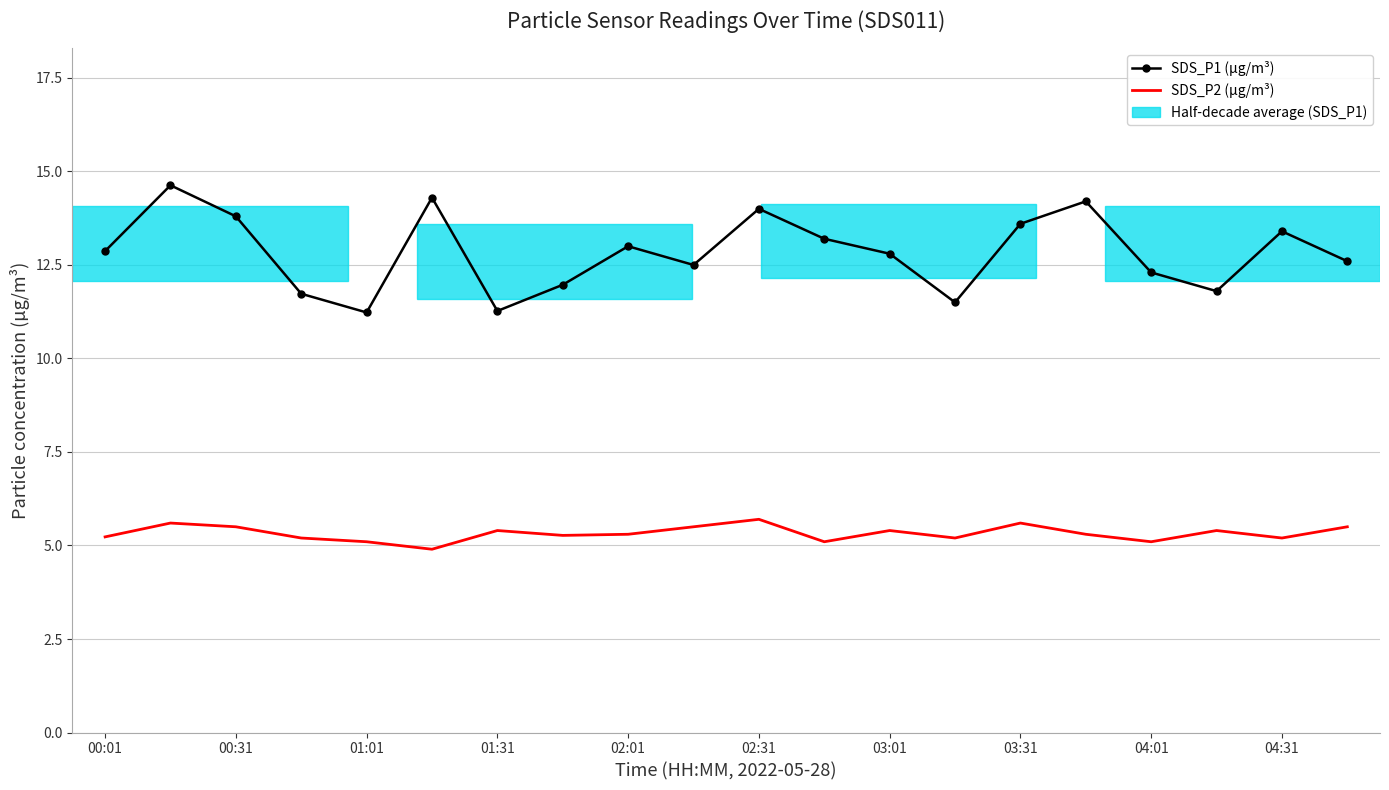

True or false: SDS_P1 (µg/m³) and SDS_P2 (µg/m³) cross at least once.

False